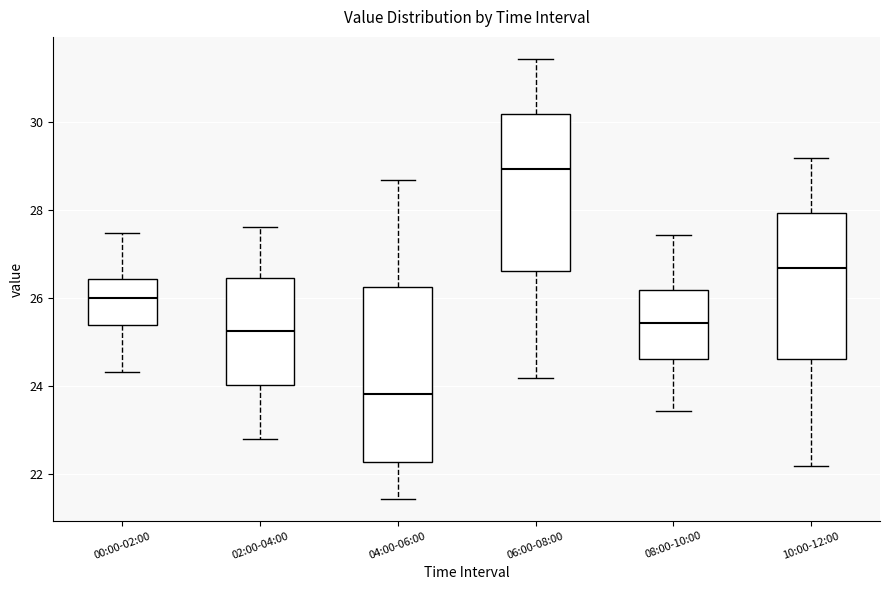

Which box's median line is the highest?

06:00-08:00